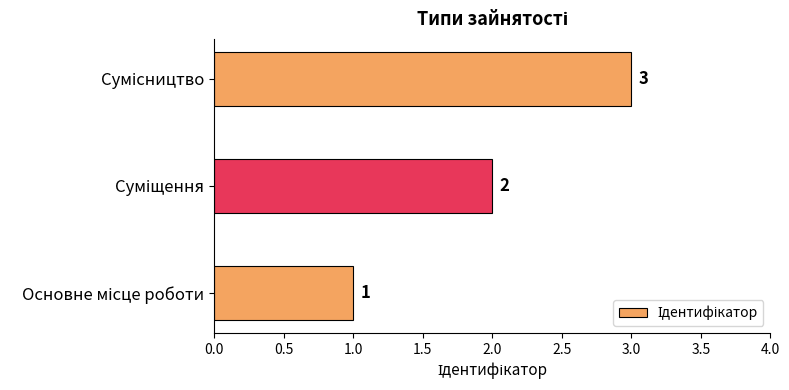

How many values are between 1 and 3?

3